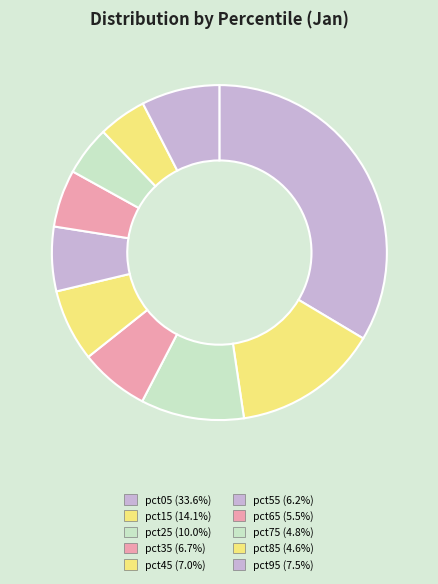

How many slices are in this pie chart?

10